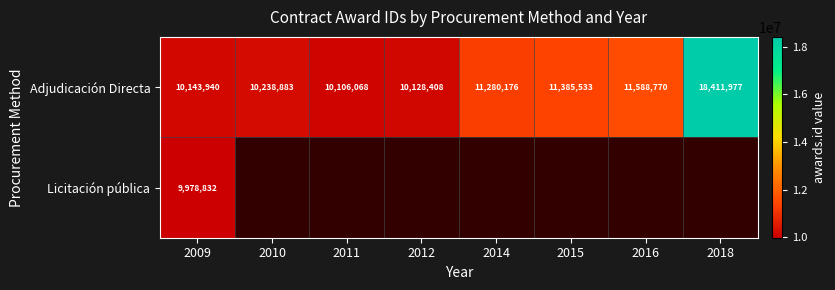

At which category does the chart reach its peak across all series?

2018